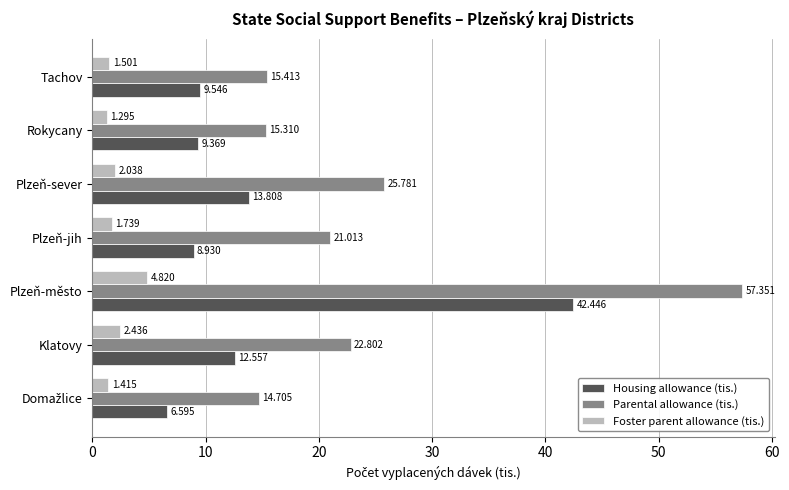

Where is Foster parent allowance (tis.) nearest to the value 3?

Klatovy